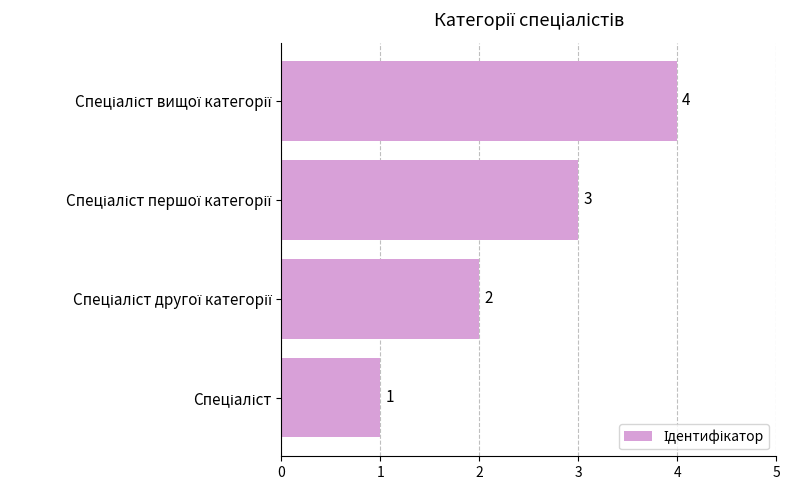

What is the difference between the maximum and minimum values?

3